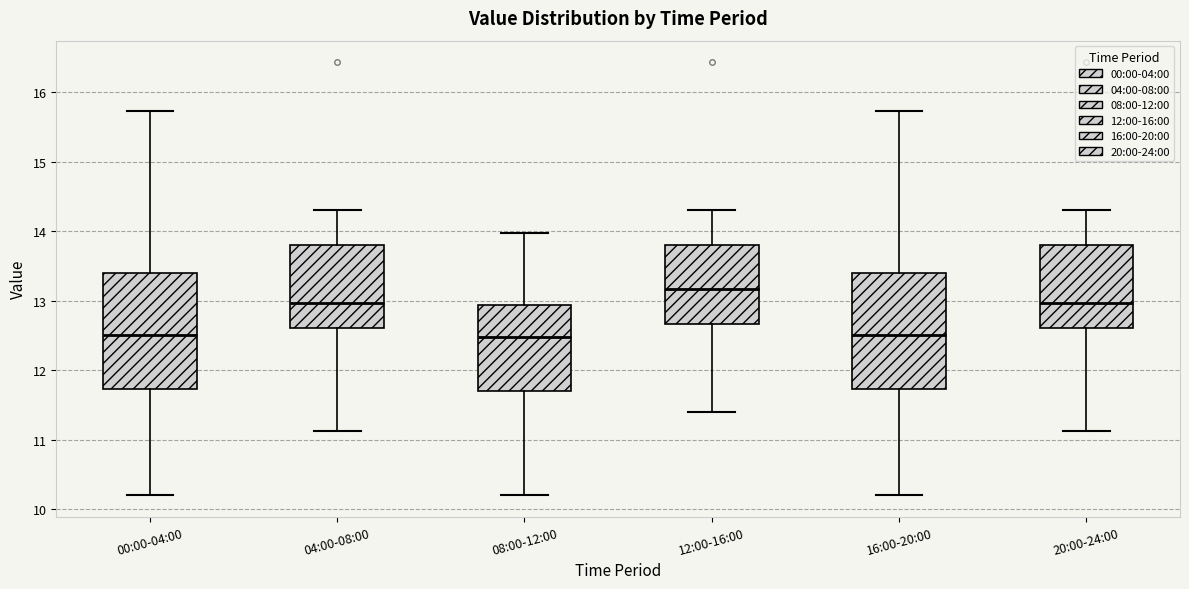

Reading left to right, transcribe this box plot: for each box, give where its median line is, the range the box spans, and where its two whiskers end, as read against the y-axis. The values are not printed on the chart, so give them approximately, as read against the axis.

00:00-04:00: median 12.5, box 11.7 to 13.4, whiskers 10.2 to 15.7
04:00-08:00: median 13.0, box 12.6 to 13.8, whiskers 11.1 to 14.3
08:00-12:00: median 12.5, box 11.7 to 12.9, whiskers 10.2 to 14.0
12:00-16:00: median 13.2, box 12.7 to 13.8, whiskers 11.4 to 14.3
16:00-20:00: median 12.5, box 11.7 to 13.4, whiskers 10.2 to 15.7
20:00-24:00: median 13.0, box 12.6 to 13.8, whiskers 11.1 to 14.3